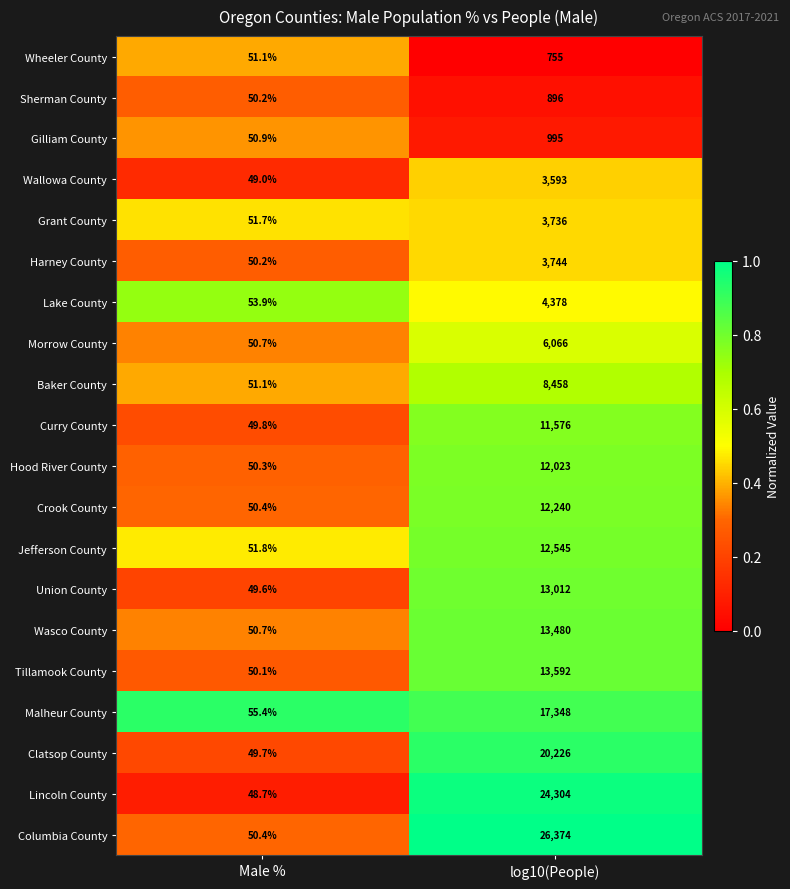

What is the sum of the Sherman County values at Male % and log10(People)?

946.2